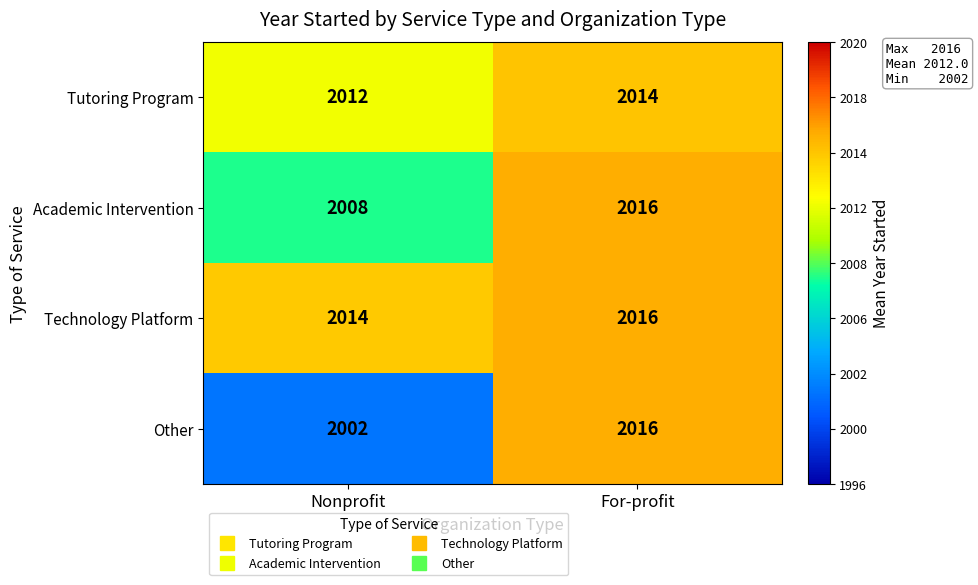

Which series has the widest spread of values?

Other